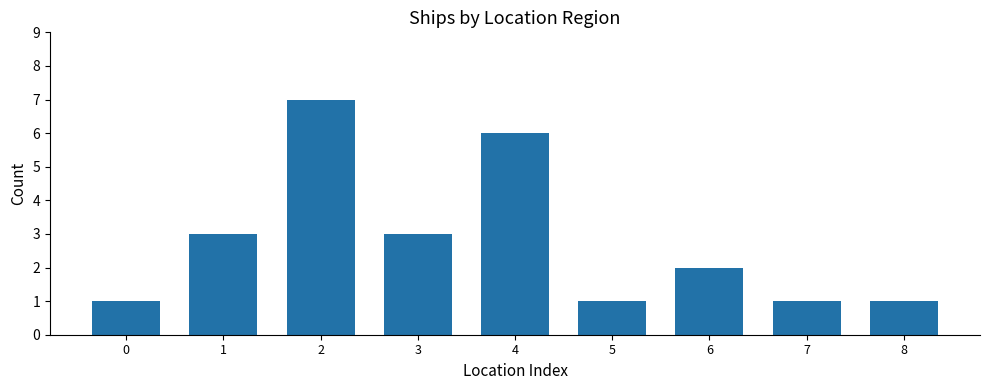

What value does the data have at 4?

6